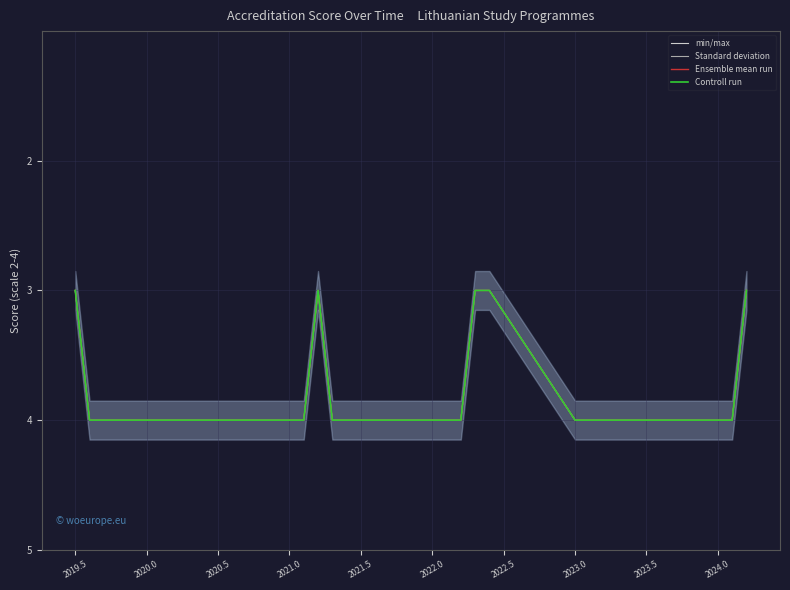

True or false: min/max and Ensemble mean run cross at least once.

False